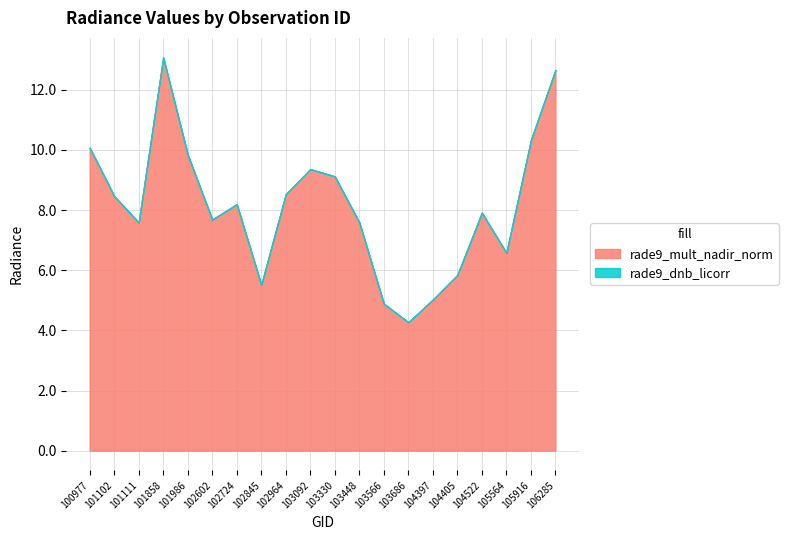

At which category is the sum across all series the highest?

101858